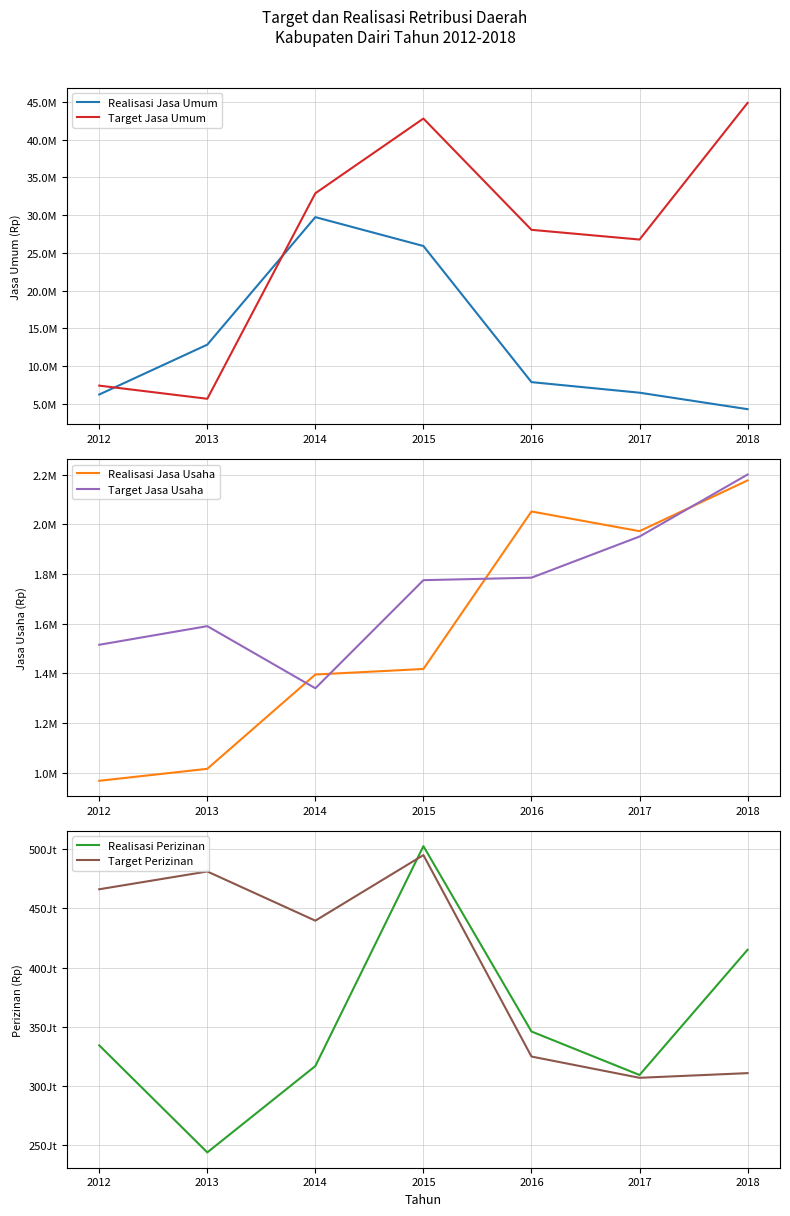

What is the spread (max minus min) of values at 2012?

7095907761.0